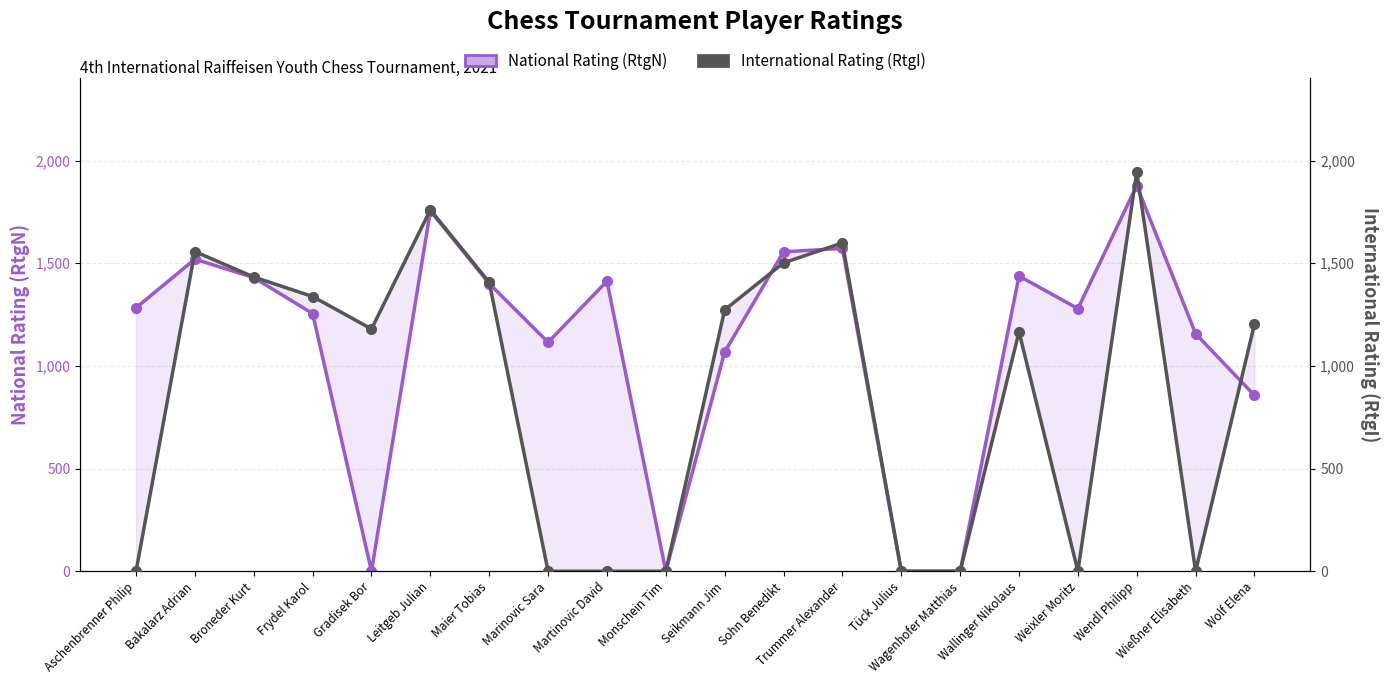

Rank the series at Wolf Elena from lowest to highest value.

National Rating (RtgN), International Rating (RtgI)